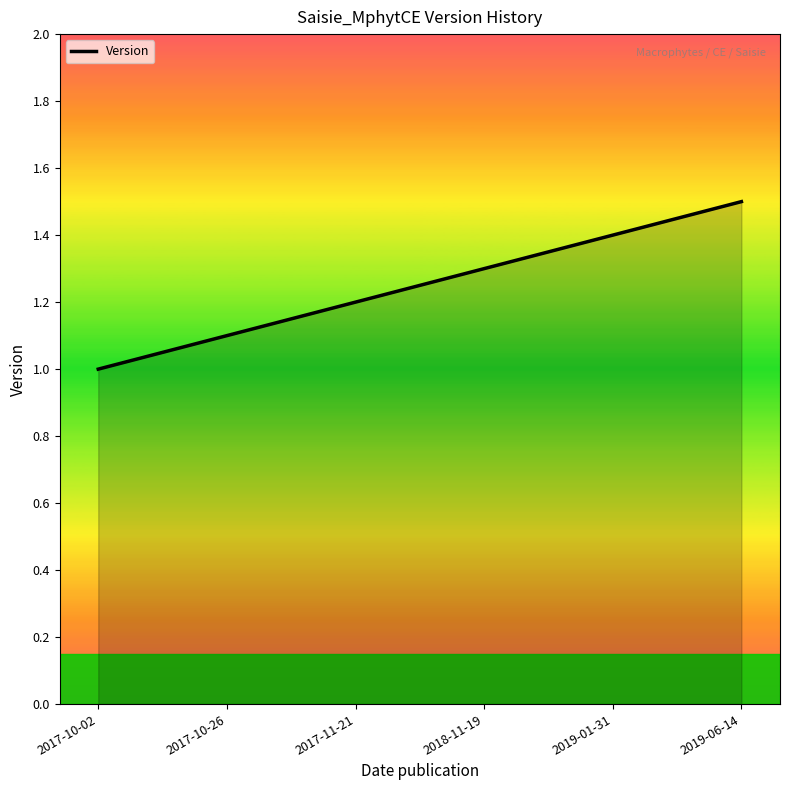

What position from the left is 2017-10-26?

2